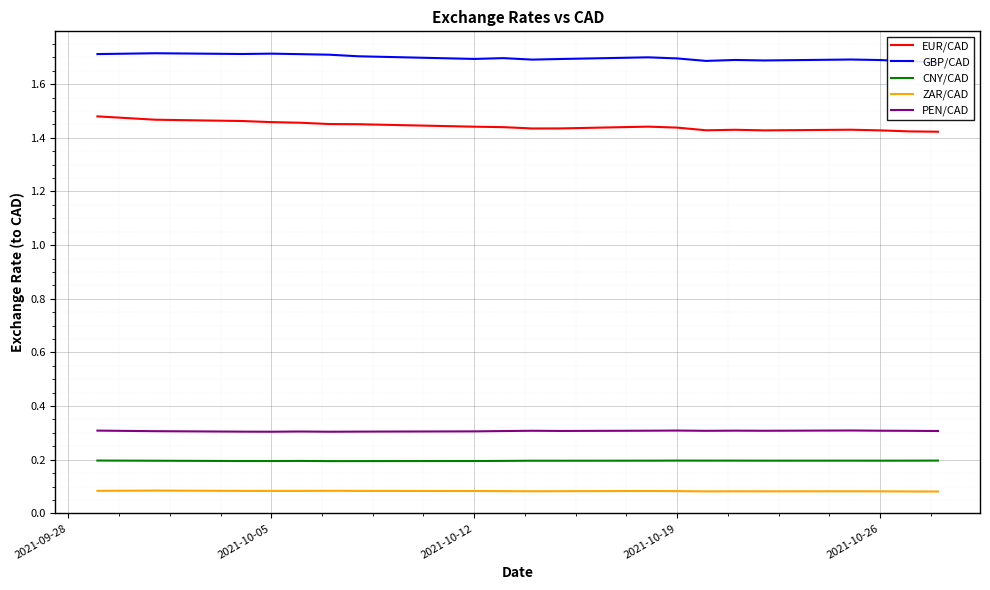

Does the chart display data point markers on the line(s)?

No